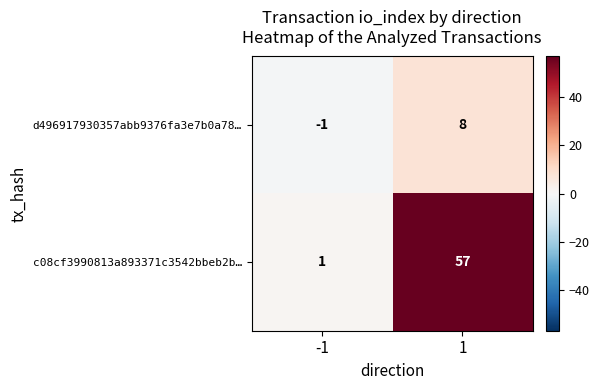

Between -1 and 1, which series saw the biggest shift?

c08cf3990813a893371c3542bbeb2b…